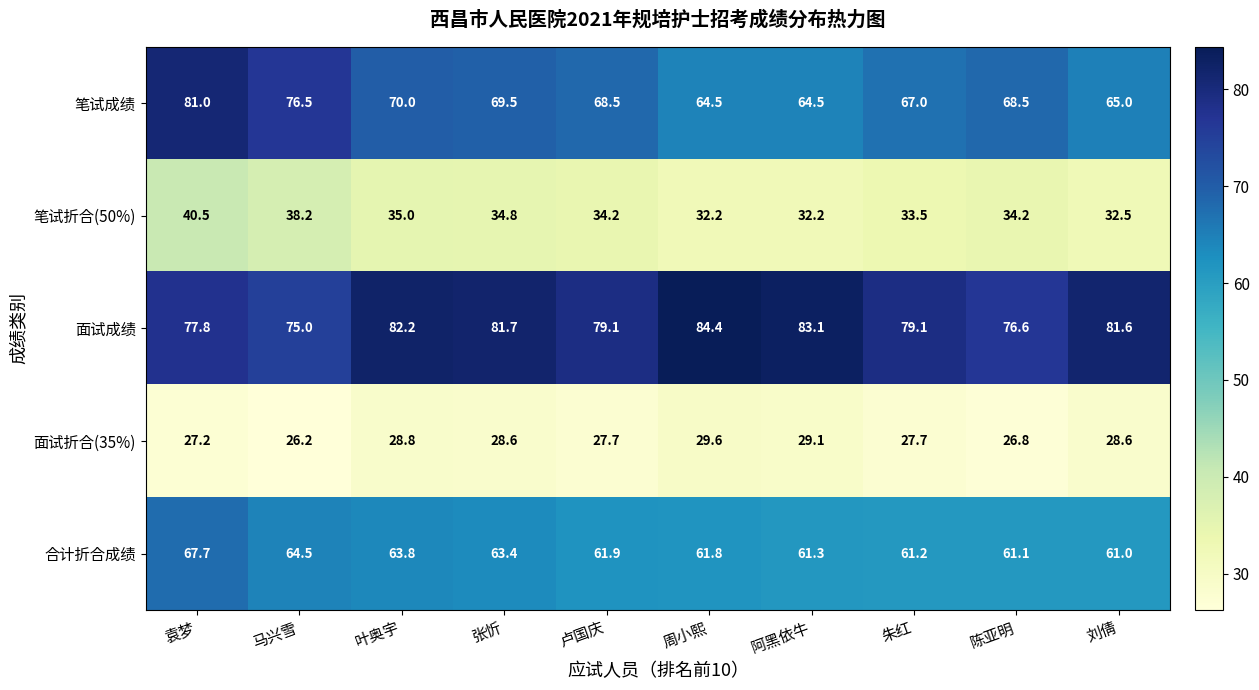

At which label is 笔试折合(50%) closest to 36?

叶奥宇